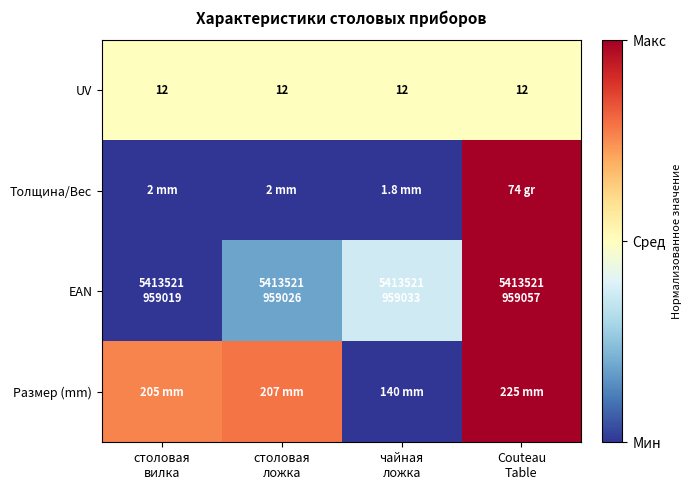

Where is UV nearest to the value 0?

столовая вилка